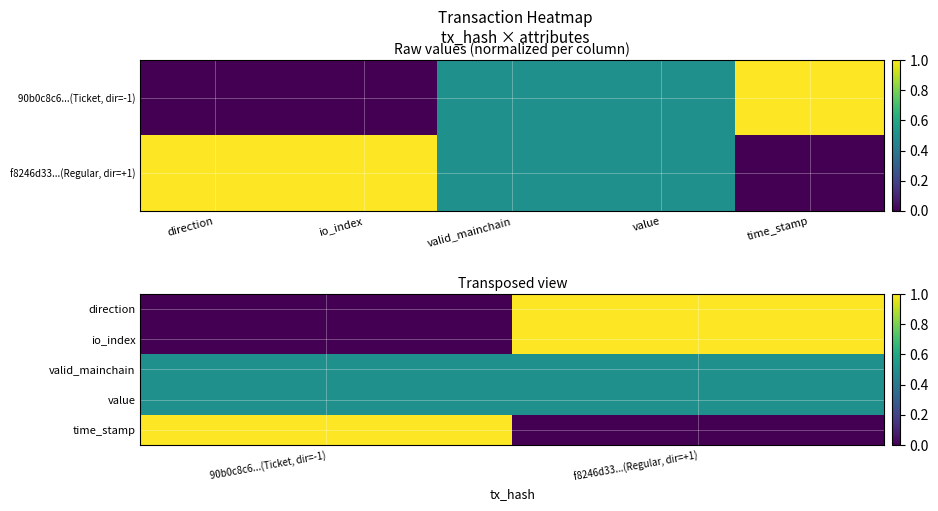

Count the number of categories in the chart.

2